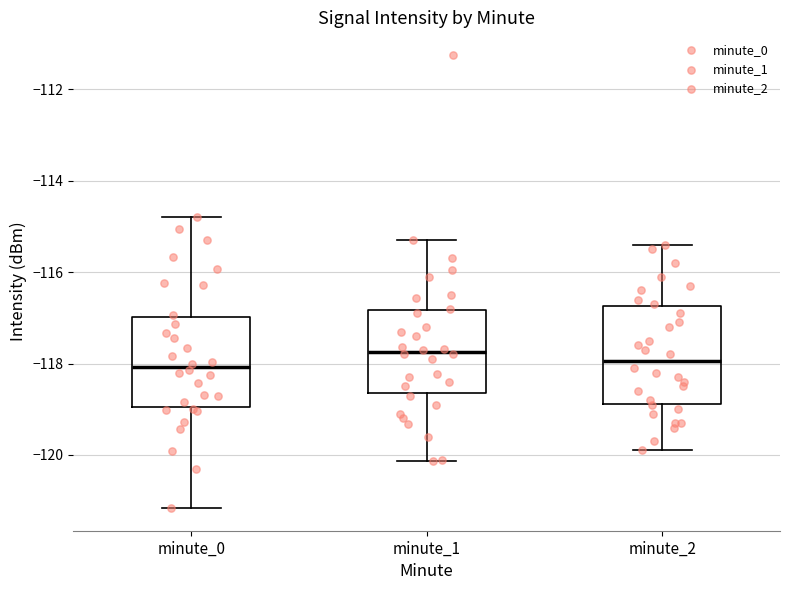

Reading left to right, read every box against the y-axis: the position of its median line, the range the box covers, and the ends of its whiskers. The values are not printed on the chart, so give them approximately, as read against the axis.

minute_0: median -118.0, box -119.0 to -117.0, whiskers -121.2 to -114.8
minute_1: median -117.8, box -118.6 to -116.8, whiskers -120.2 to -115.2
minute_2: median -118.0, box -118.8 to -116.8, whiskers -119.8 to -115.4